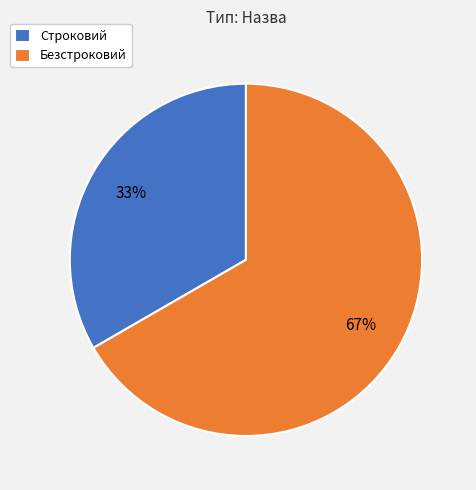

To the nearest percent, what is the combined percentage of Безстроковий and Строковий?

100%